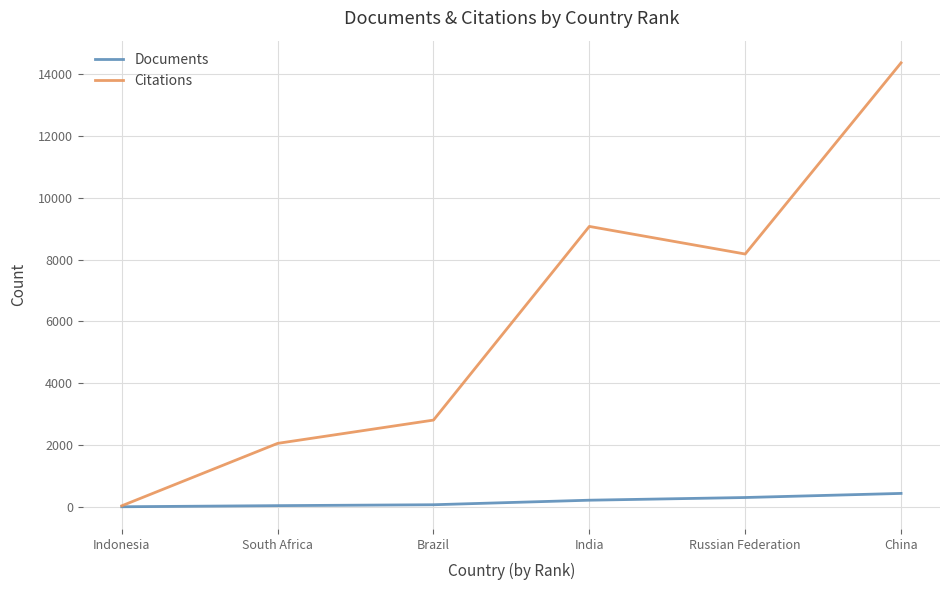

Is the value of Citations at South Africa greater than the value of Documents at China?

Yes